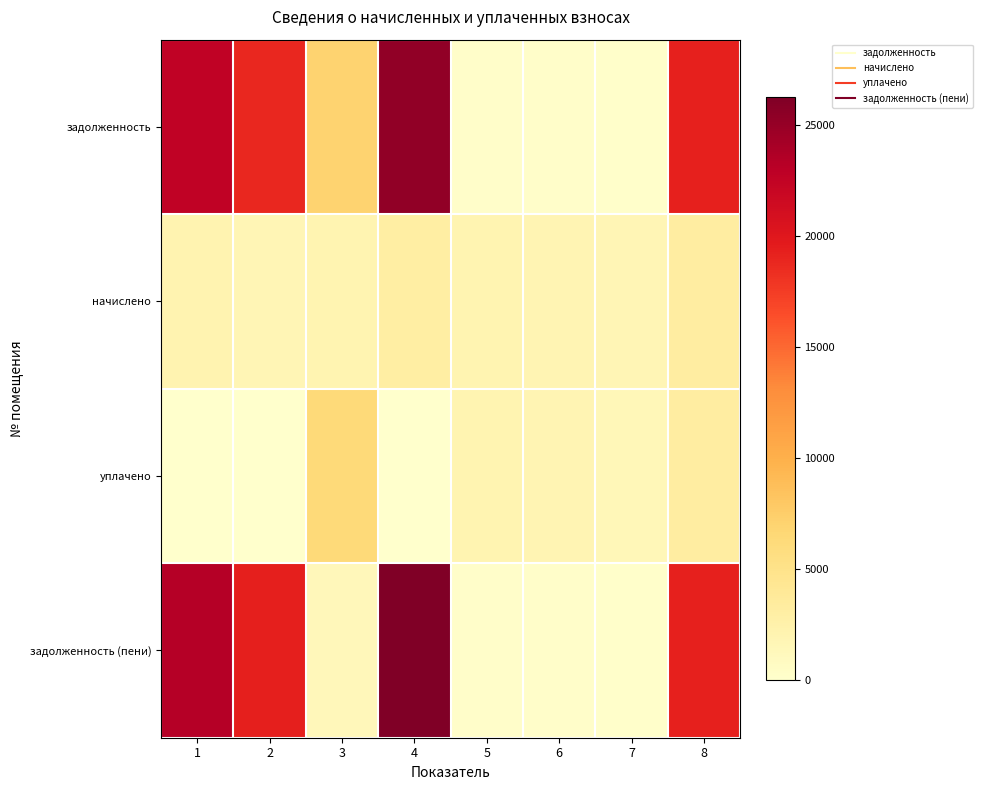

At how many categories does at least one series exceed 7199?

4